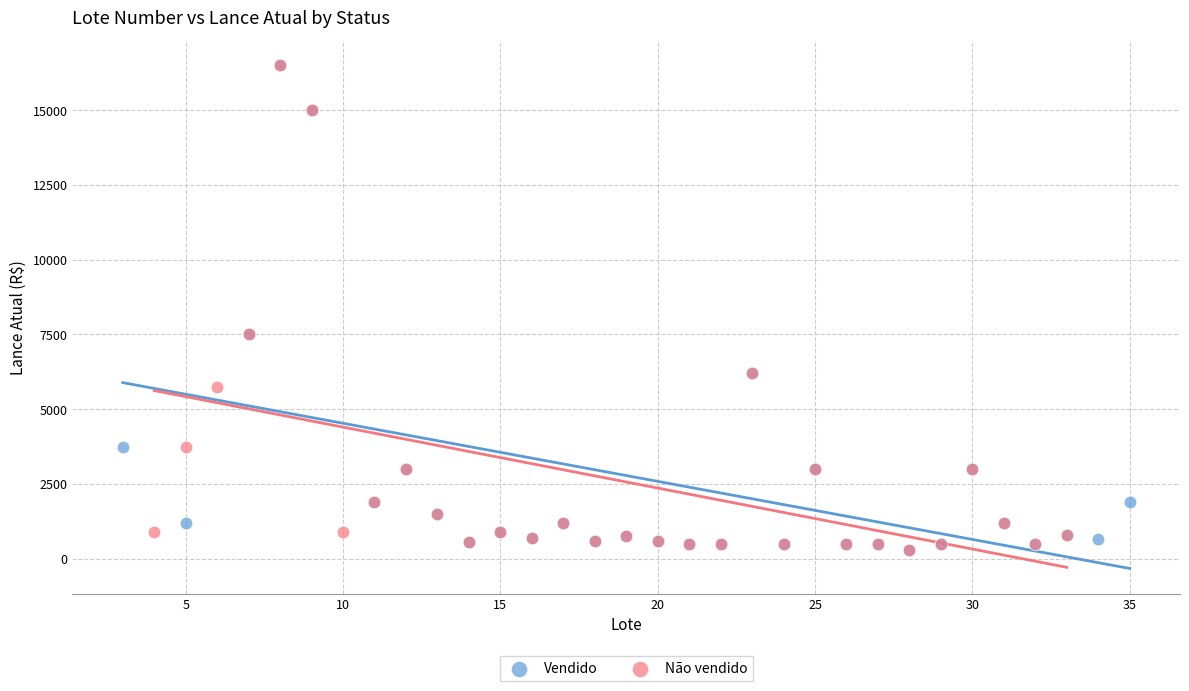

What are all the series names shown in the legend?

Vendido, Não vendido